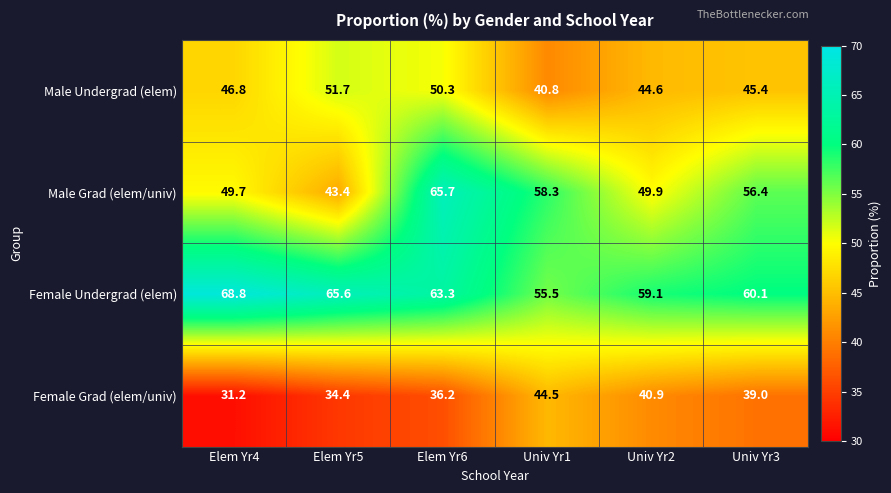

Which label corresponds to the largest value in the chart?

Elem Yr4